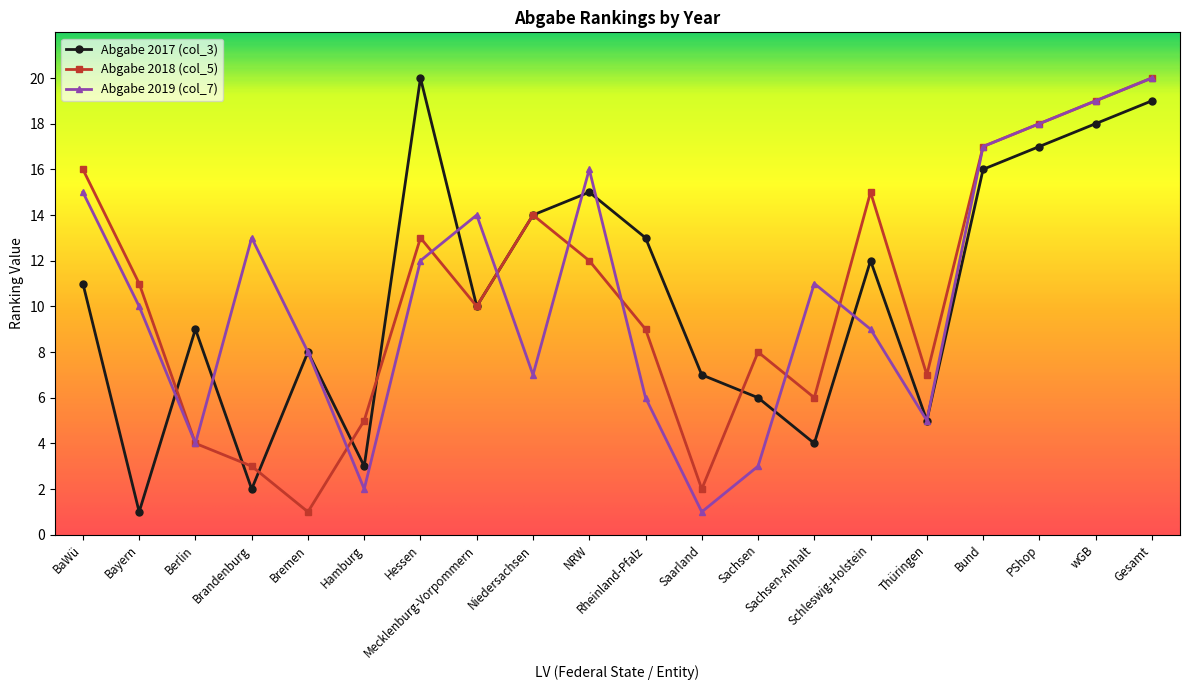

What is the sum of all Abgabe 2017 (col_3) values?

210